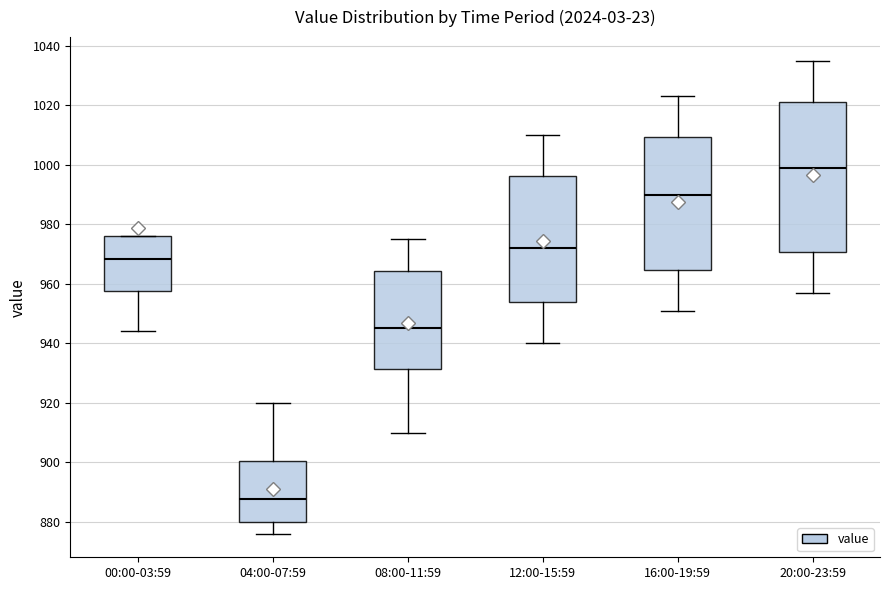

Reading left to right, read every box against the y-axis: the position of its median line, the range the box covers, and the ends of its whiskers. The values are not printed on the chart, so give them approximately, as read against the axis.

00:00-03:59: median 968, box 958 to 976, whiskers 944 to 976
04:00-07:59: median 888, box 880 to 900, whiskers 876 to 920
08:00-11:59: median 946, box 932 to 964, whiskers 910 to 976
12:00-15:59: median 972, box 954 to 996, whiskers 940 to 1010
16:00-19:59: median 990, box 964 to 1010, whiskers 952 to 1024
20:00-23:59: median 1000, box 970 to 1022, whiskers 958 to 1036